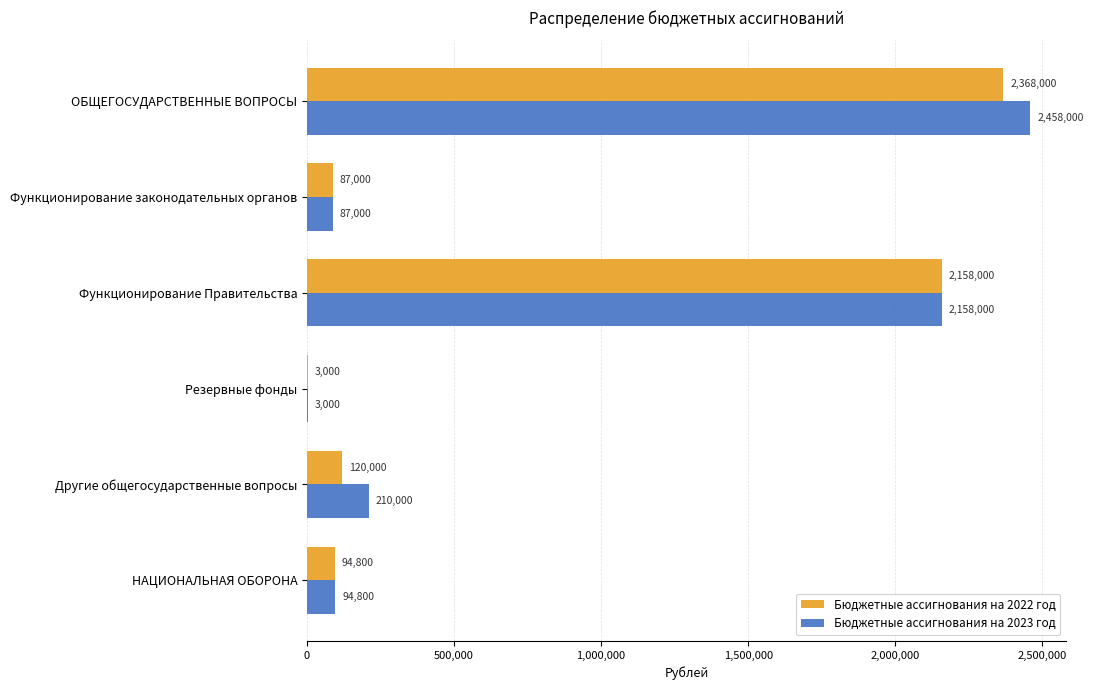

Read the Бюджетные ассигнования на 2022 год value at ОБЩЕГОСУДАРСТВЕННЫЕ ВОПРОСЫ, to the nearest 50.

2368000